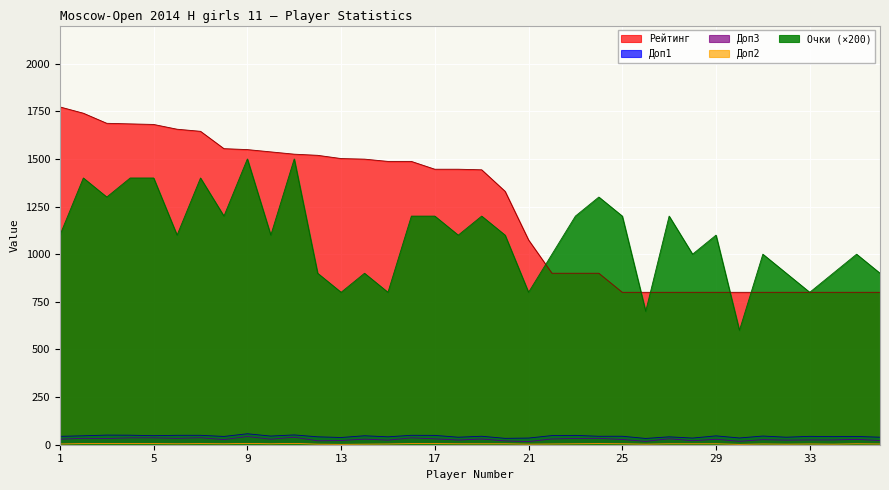

What is the difference between the second highest and second lowest values in the Доп2 series?

5.0